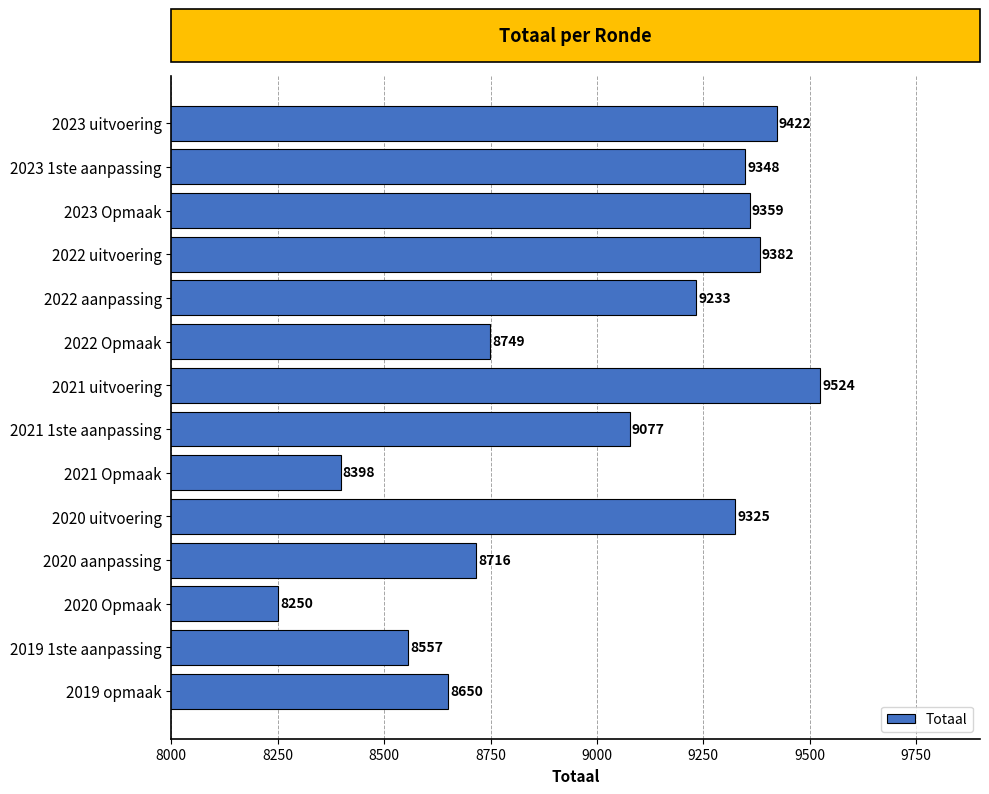

Reading top to bottom, list all the values displayed in this chart.

9422	9348	9359	9382	9233	8749	9524	9077	8398	9325	8716	8250	8557	8650